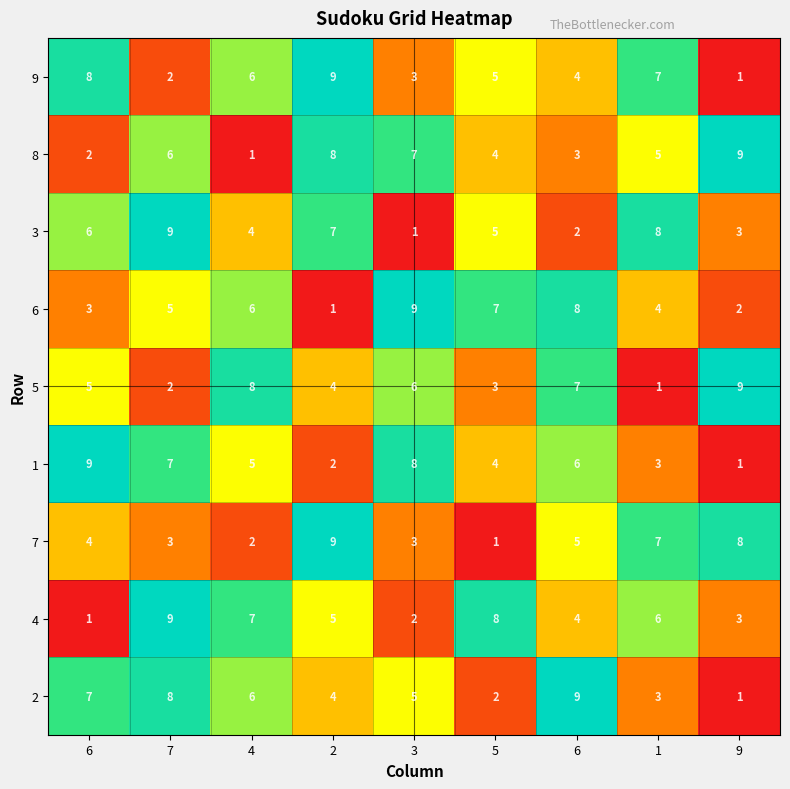

Which series changed the most between 2 and 3?

6